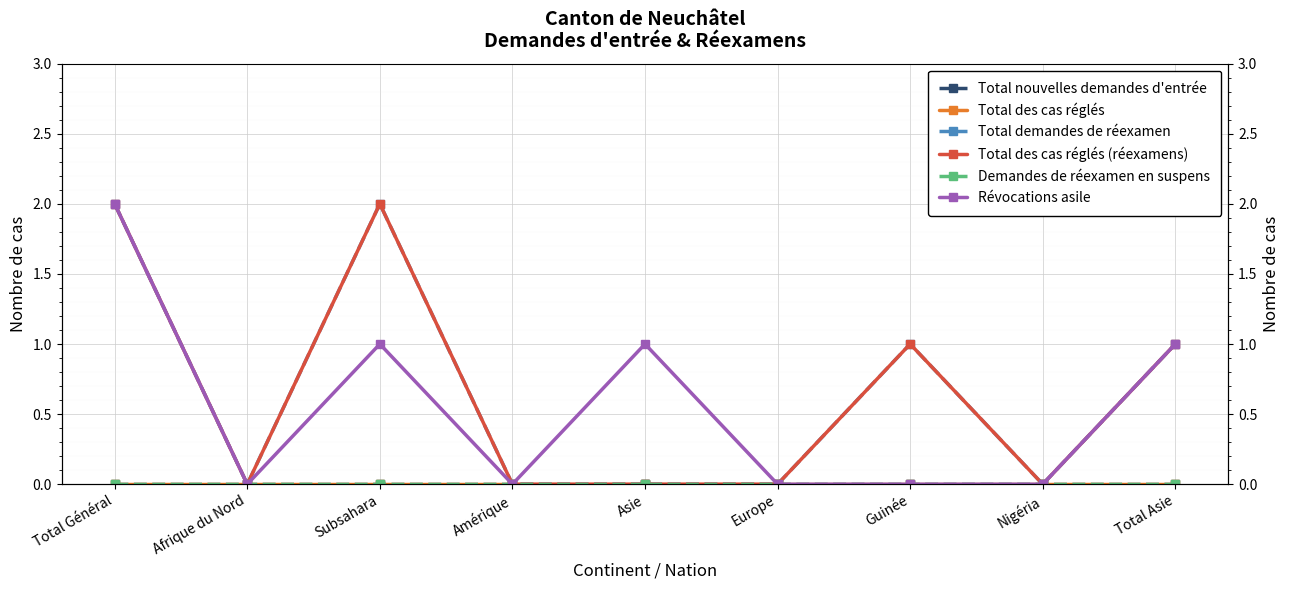

At which label does Total des cas réglés reach its peak?

Total Général